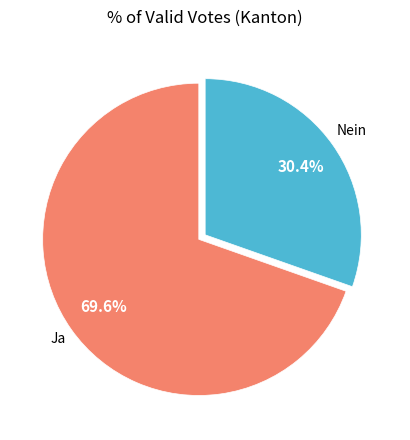

How many slices are in this pie chart?

2